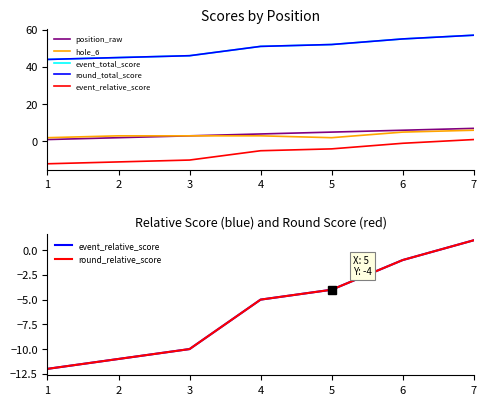

How many data points in position_raw are less than 4?

3